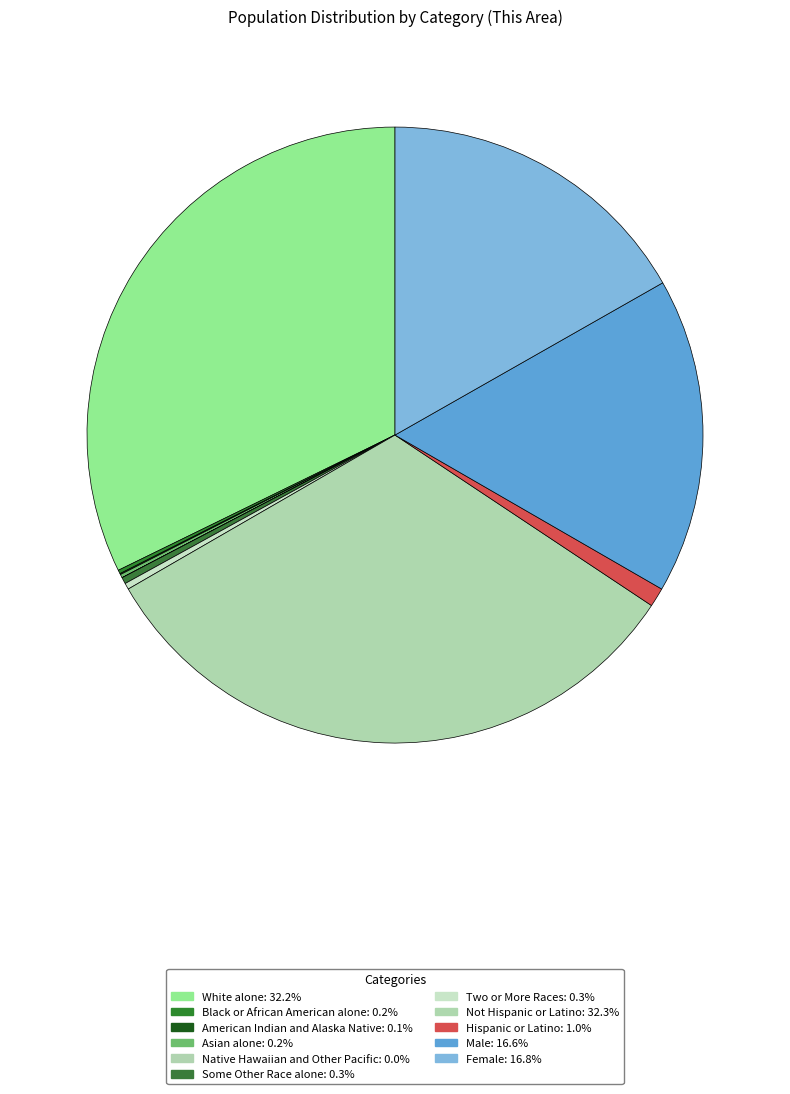

What is the total percentage of American Indian and Alaska Native and Native Hawaiian and Other Pacific?

0.1%